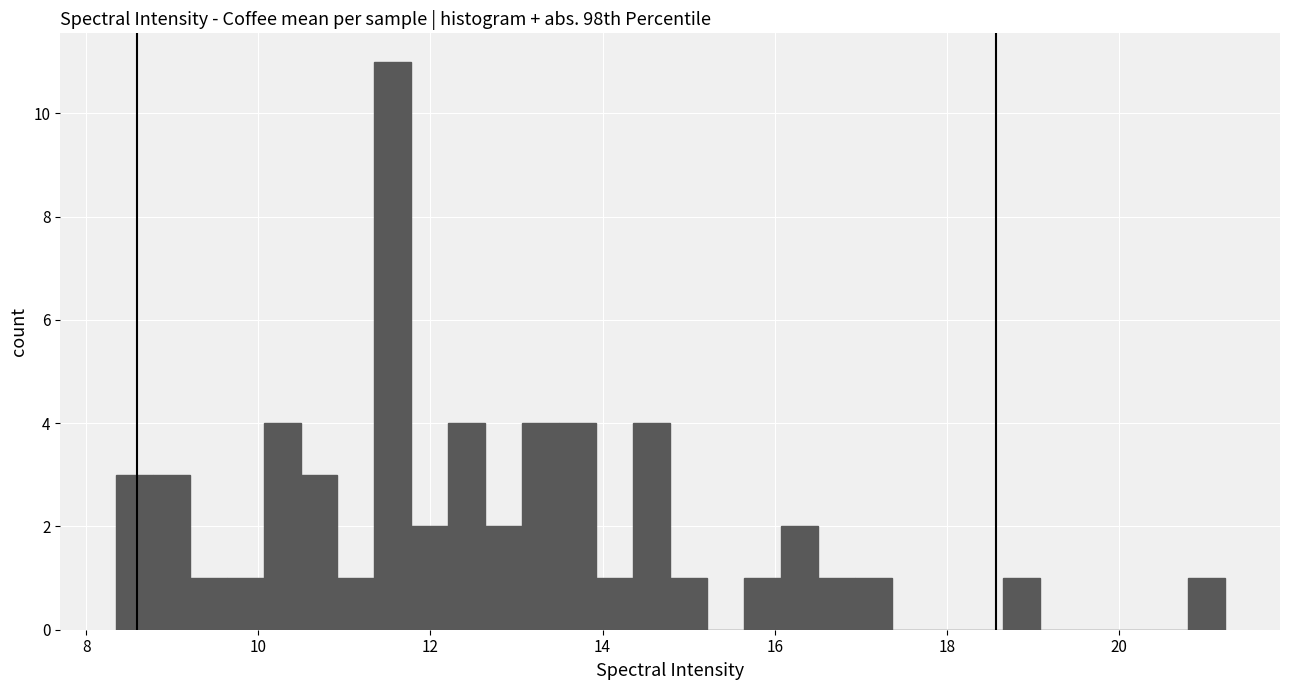

Read against the x-axis, roughly where is the centre of the tallest bar?

11.6